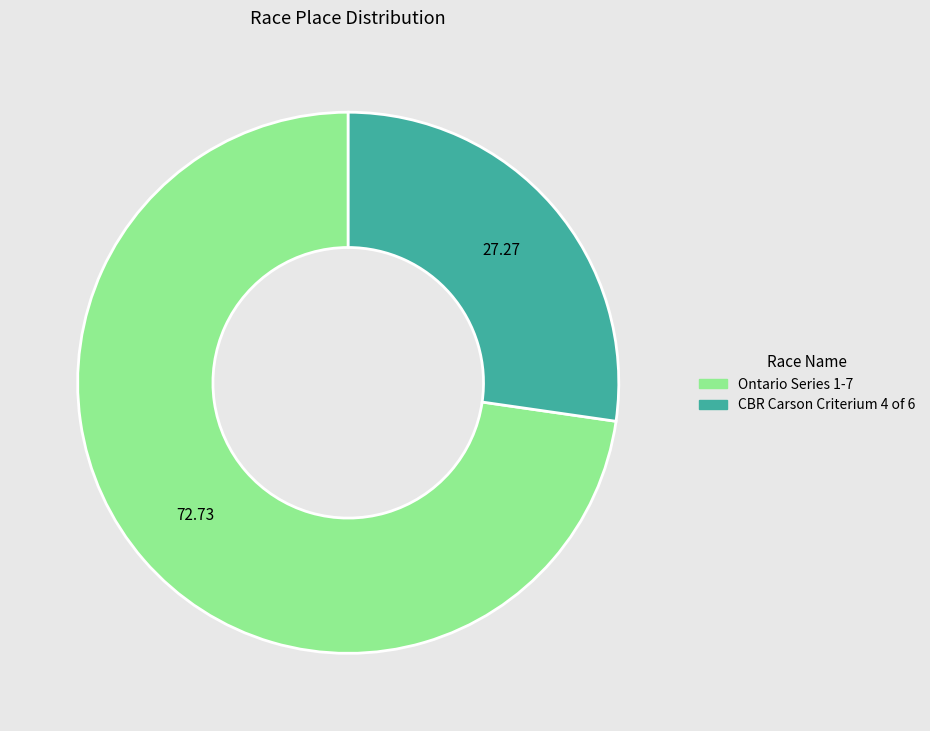

Combined, do CBR Carson Criterium 4 of 6 and Ontario Series 1-7 account for over 50%?

Yes